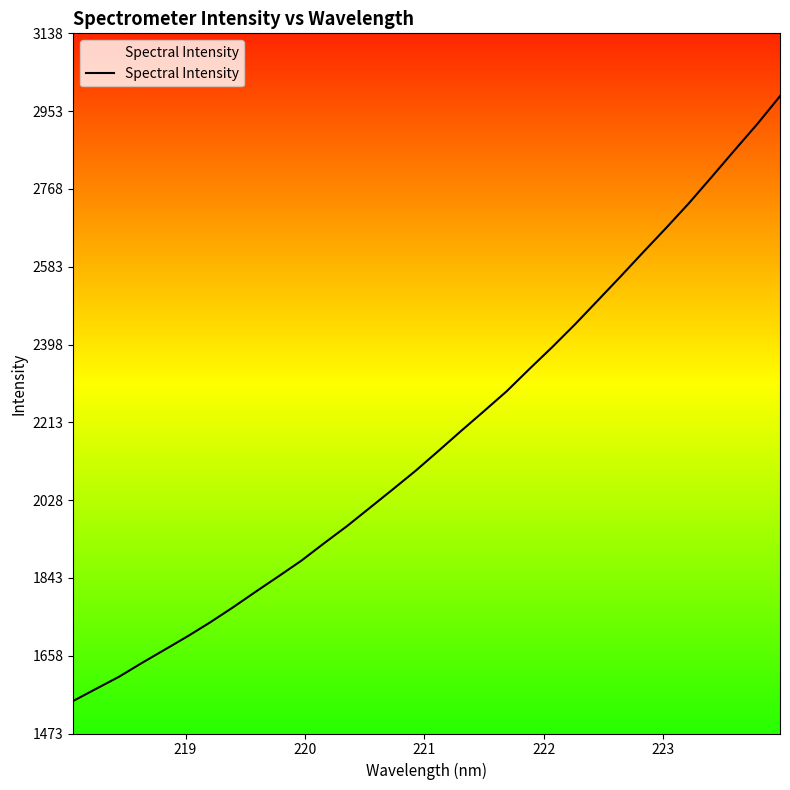

What is the minimum value shown in the chart?

1550.3